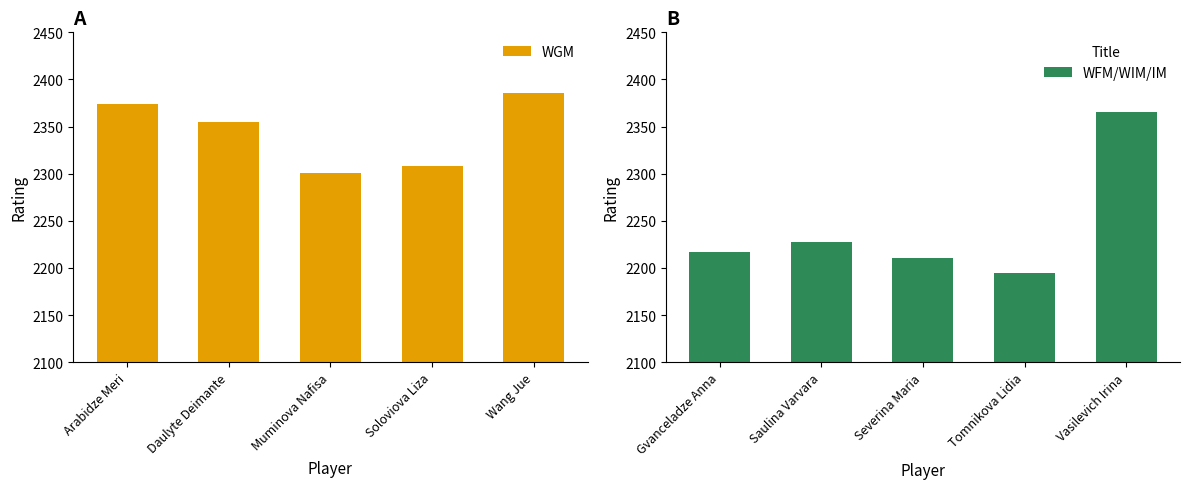

Rank the categories by WGM value from lowest to highest.

Muminova Nafisa, Soloviova Liza, Daulyte Deimante, Arabidze Meri, Wang Jue